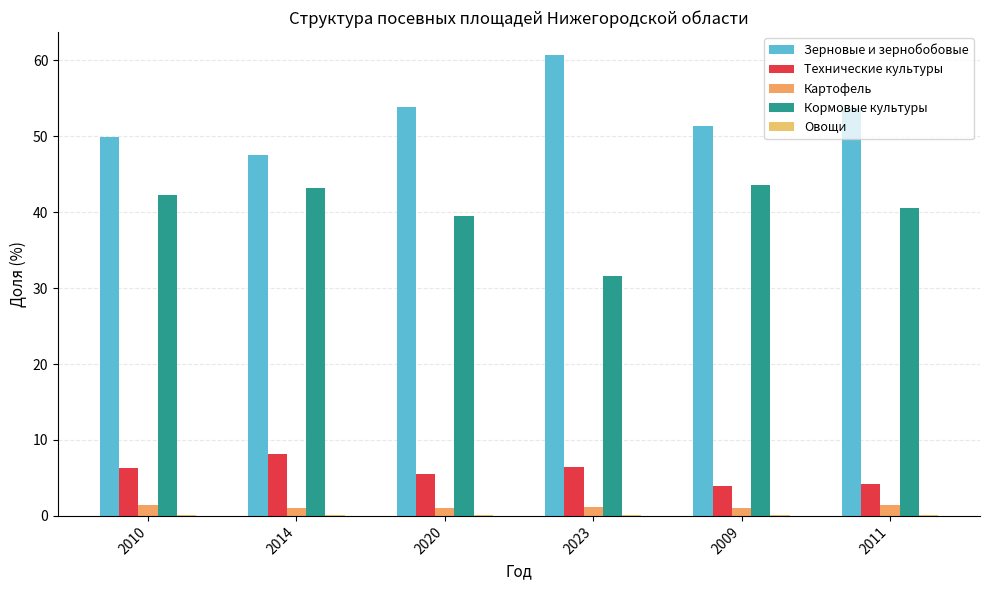

What is the lowest value of the Овощи series?

0.1